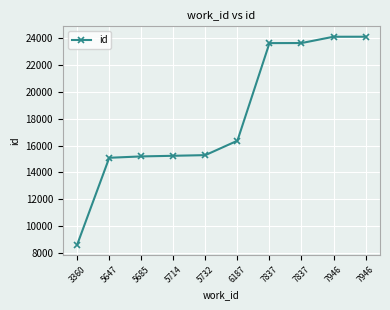

What is the sum of the values at 5714 and 5647?

30338